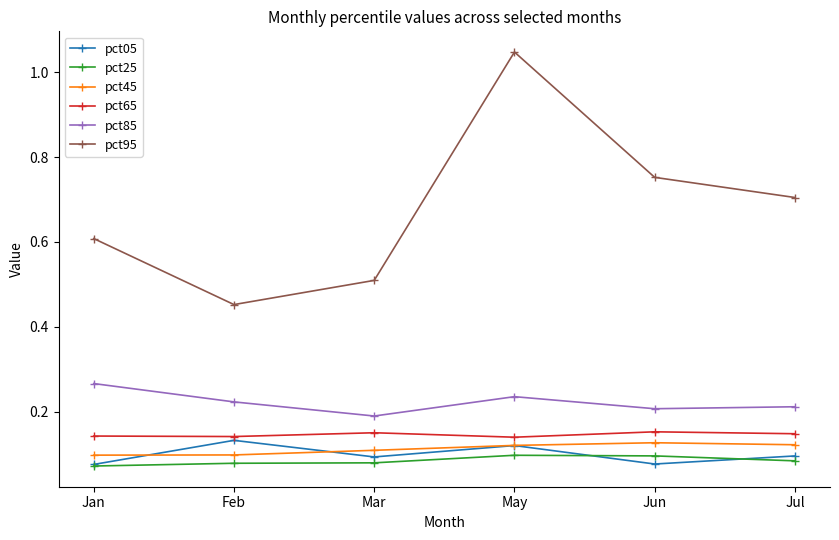

The value of pct65 at Jul is 0.1. True or false?

True